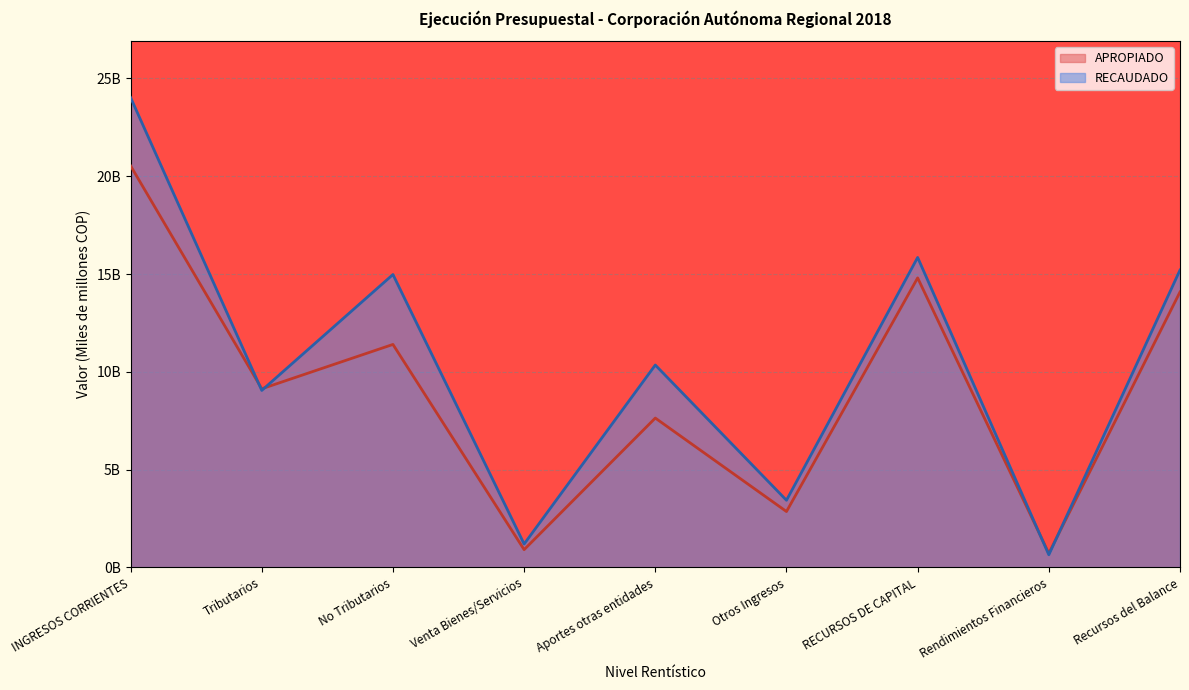

Reading right to left, transcribe all the data shown in this chart.

APROPIADO: Recursos del Balance=14.1	Rendimientos Financieros=0.7	RECURSOS DE CAPITAL=14.8	Otros Ingresos=2.9	Aportes otras entidades=7.6	Venta Bienes/Servicios=0.9	No Tributarios=11.4	Tributarios=9.1	INGRESOS CORRIENTES=20.5
RECAUDADO: Recursos del Balance=15.2	Rendimientos Financieros=0.6	RECURSOS DE CAPITAL=15.8	Otros Ingresos=3.4	Aportes otras entidades=10.3	Venta Bienes/Servicios=1.2	No Tributarios=15.0	Tributarios=9.0	INGRESOS CORRIENTES=24.0